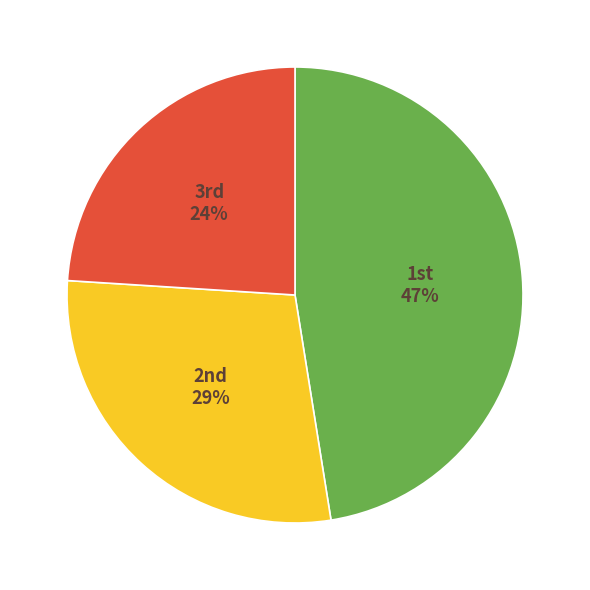

Count the number of slices in the pie.

3